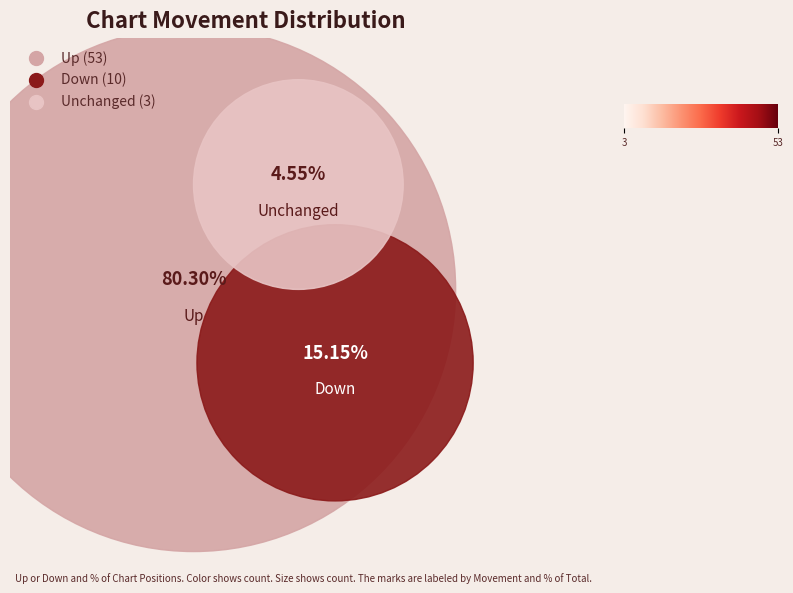

To the nearest percent, what is the difference between the largest and smallest slice percentages?

76%